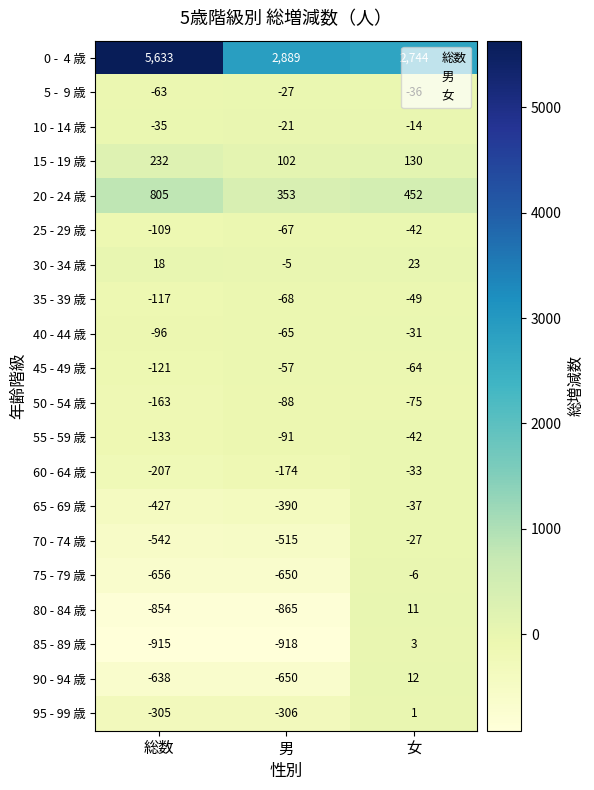

How many 55 - 59 歳 values are between -133 and -42?

3